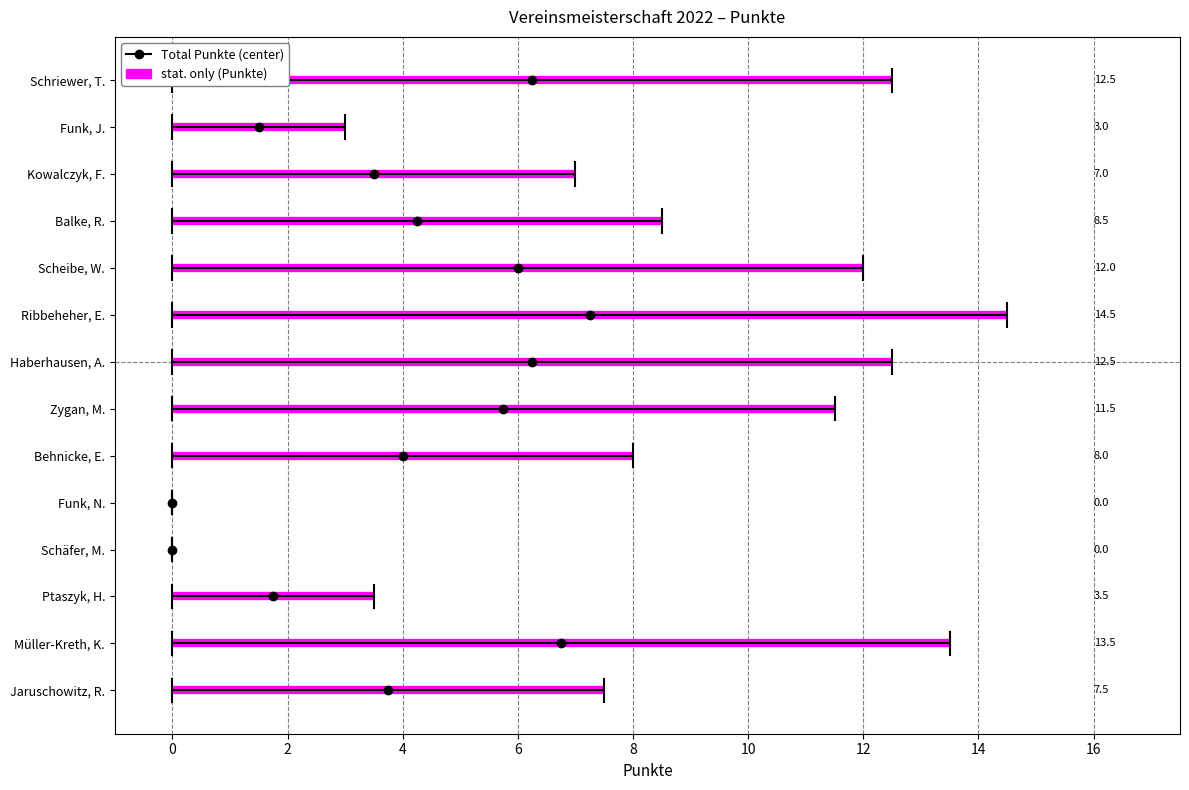

List the labels in order of value, largest first.

Ribbeheher, E., Müller-Kreth, K., Schriewer, T., Haberhausen, A., Scheibe, W., Zygan, M., Balke, R., Behnicke, E., Jaruschowitz, R., Kowalczyk, F., Ptaszyk, H., Funk, J., Funk, N., Schäfer, M.